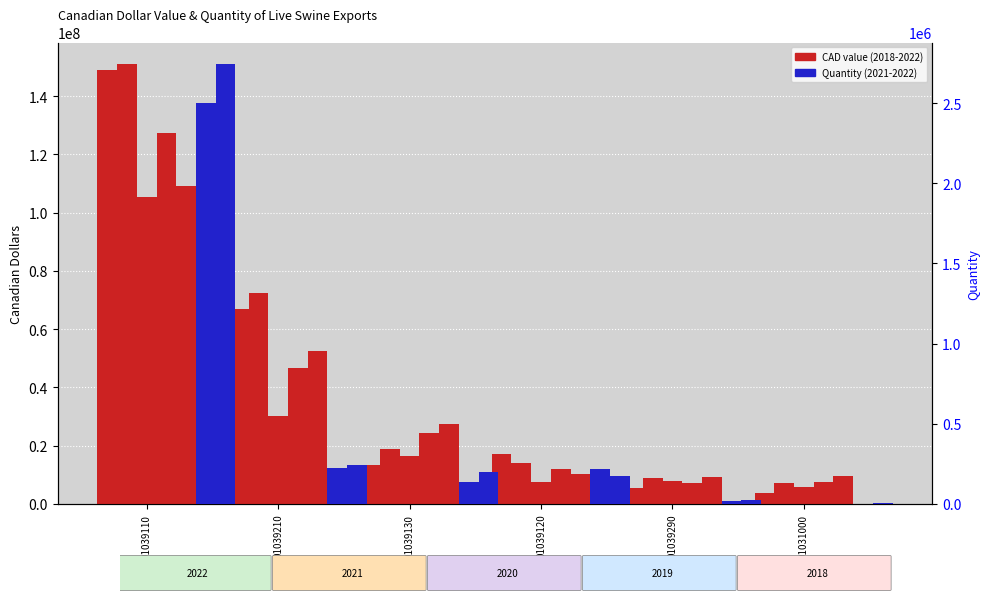

What is the greatest value displayed?

150839637